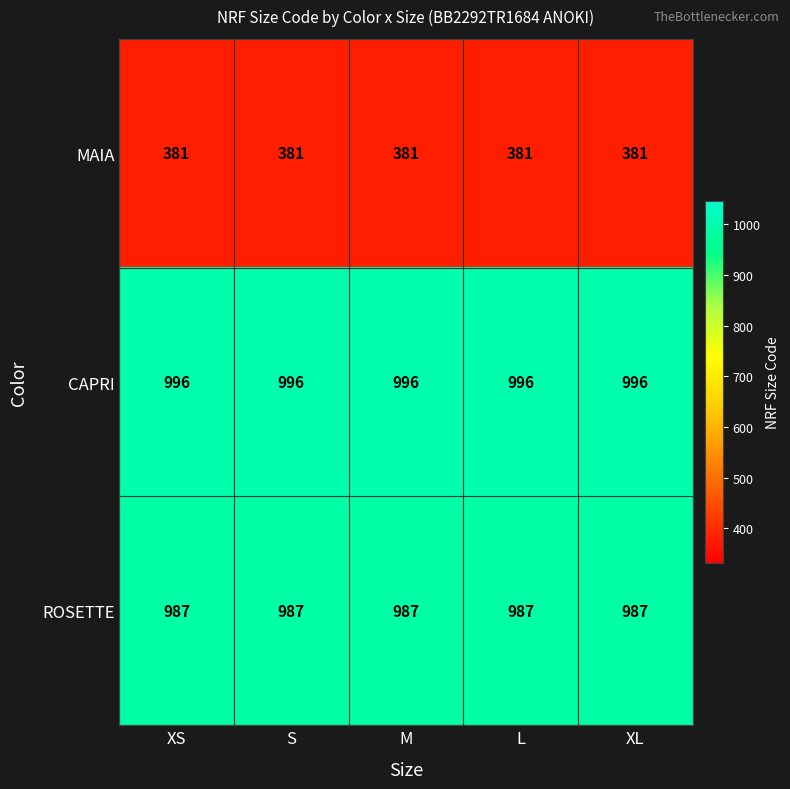

What value does the ROSETTE series have at M?

987